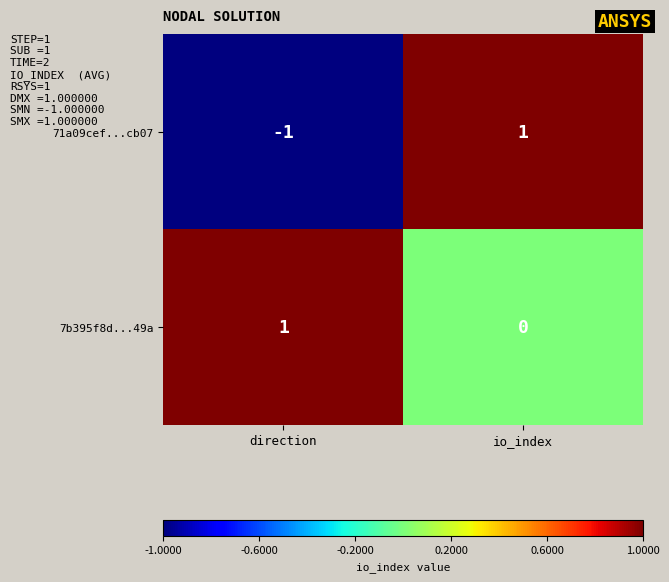

Which series has the largest total across all categories?

7b395f8d...49a